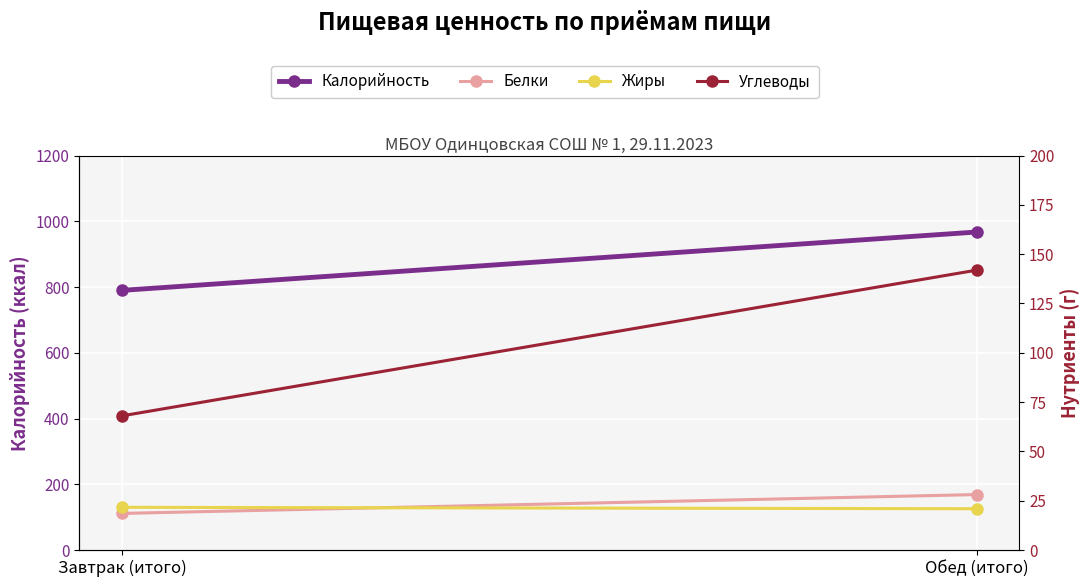

True or false: Жиры has a value of 20.9 at Обед (итого).

True